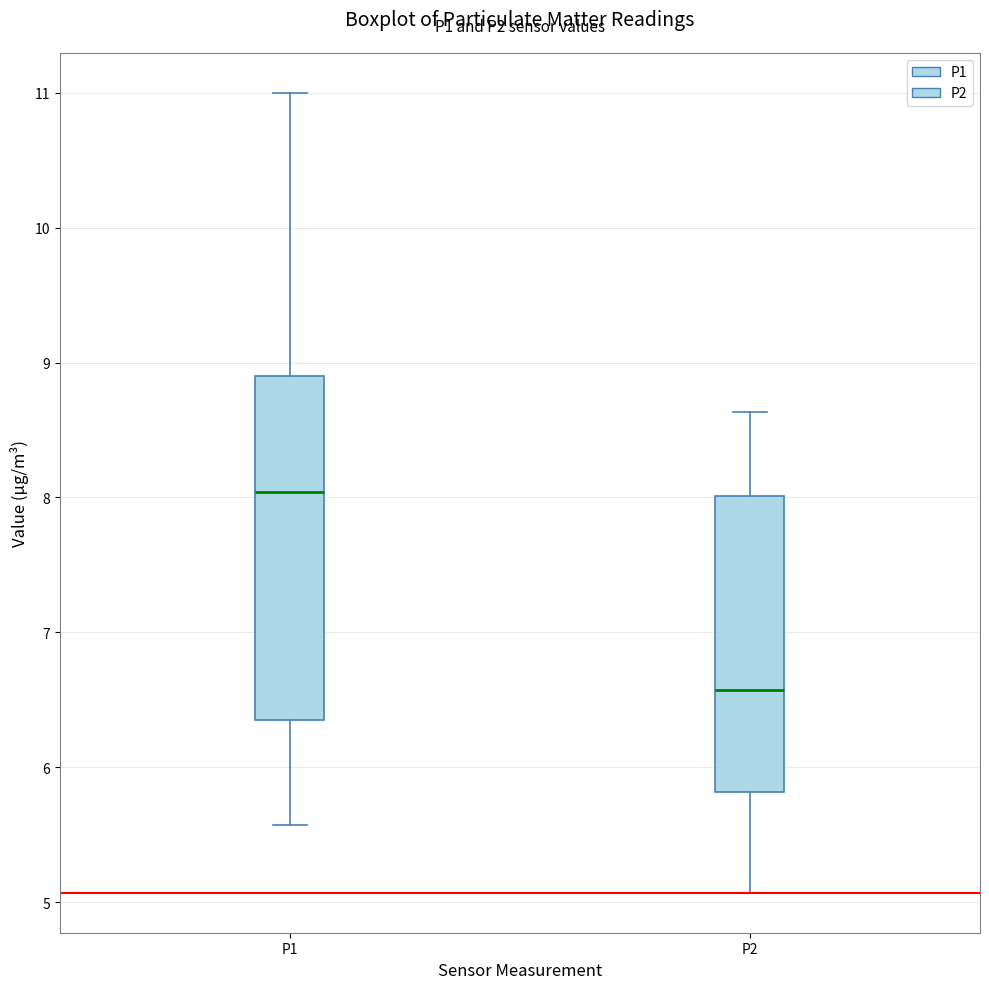

Reading left to right, transcribe this box plot: for each box, give where its median line is, the range the box spans, and where its two whiskers end, as read against the y-axis. The values are not printed on the chart, so give them approximately, as read against the axis.

P1: median 8.0, box 6.4 to 8.9, whiskers 5.6 to 11.0
P2: median 6.6, box 5.8 to 8.0, whiskers 5.1 to 8.6